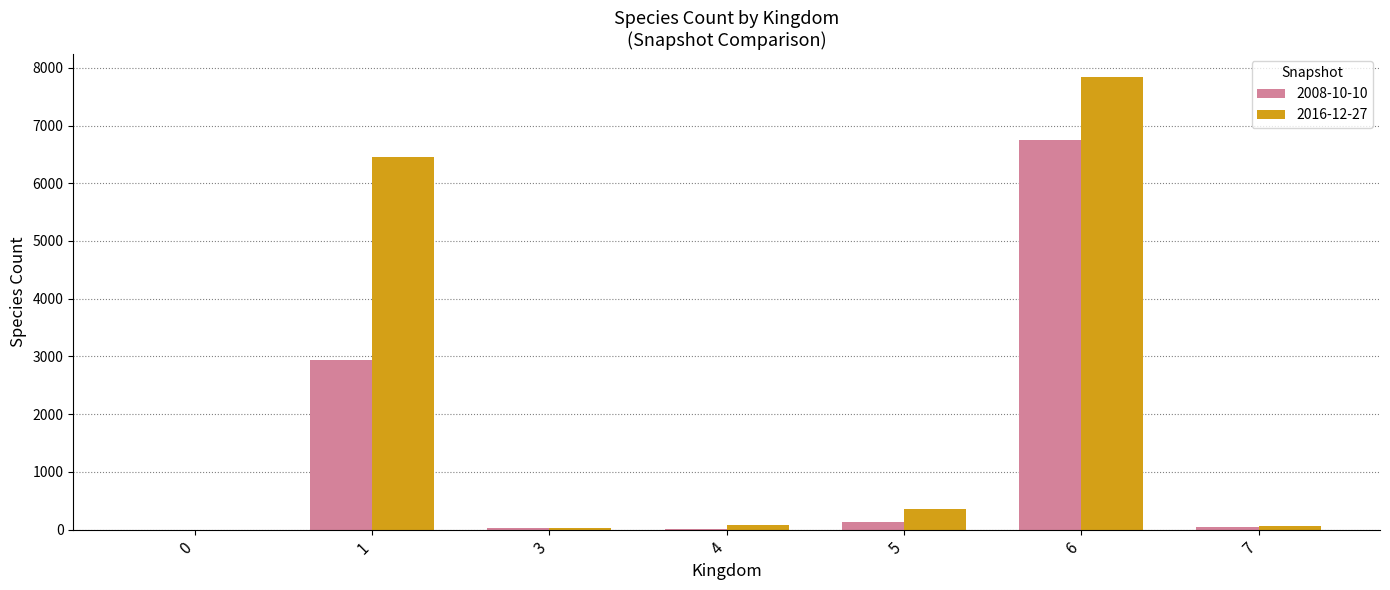

Which series has the largest range (max minus min)?

2016-12-27